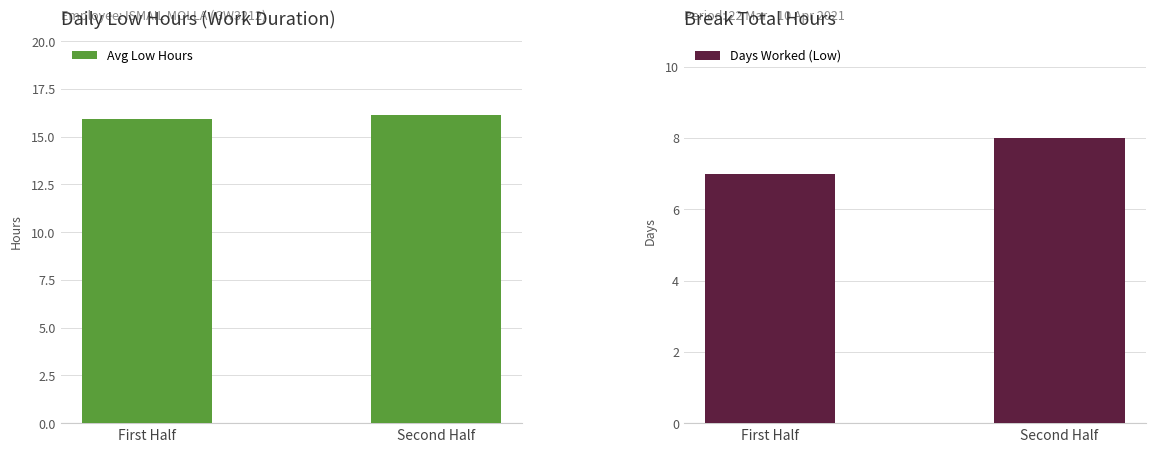

Rank the categories by Days Worked (Low) value from lowest to highest.

First Half, Second Half